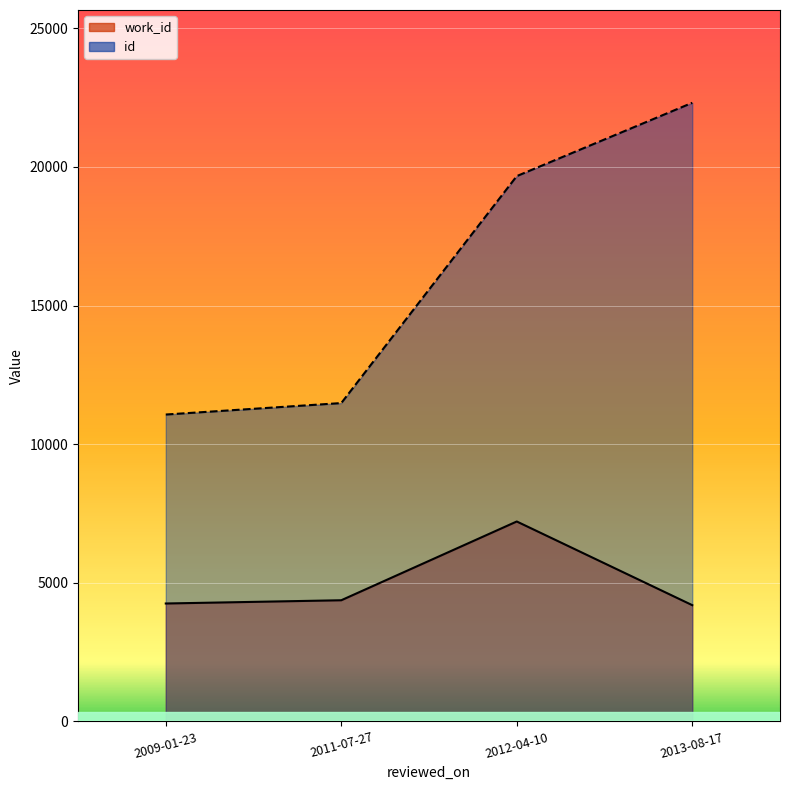

Which has a higher value, 2011-07-27 or 2012-04-10?

2012-04-10